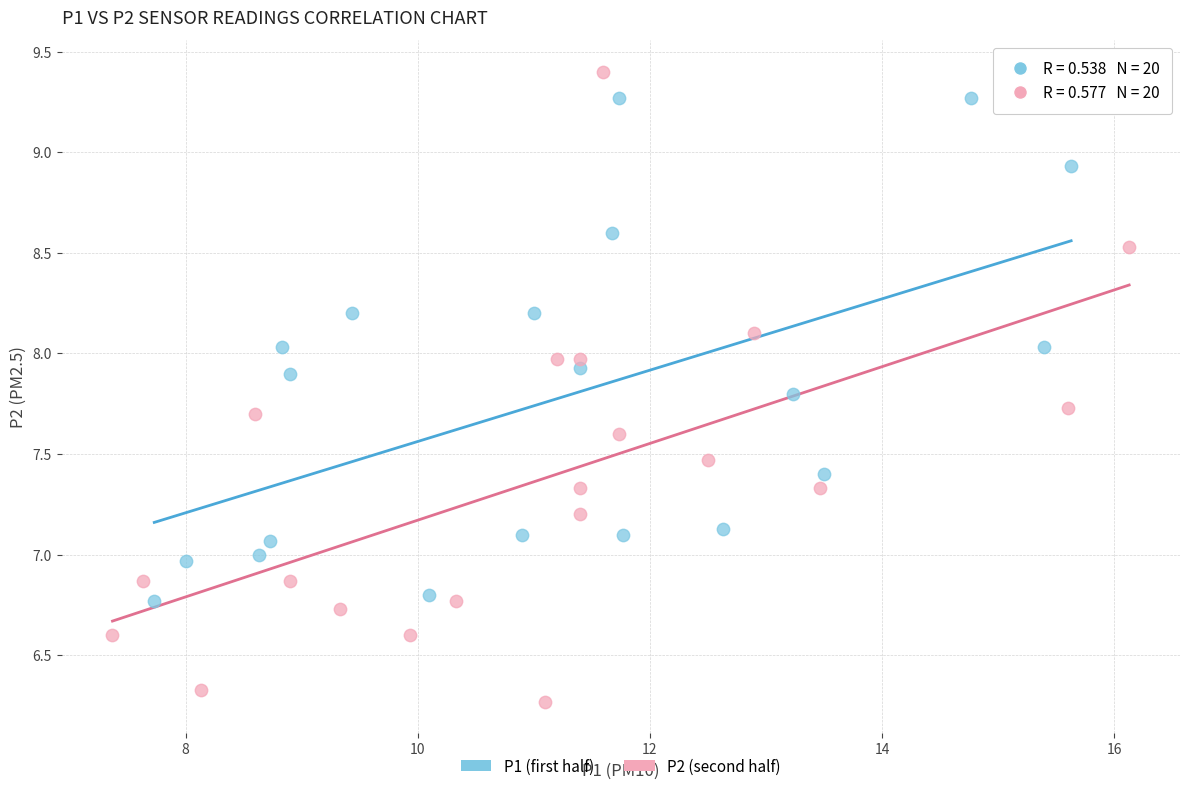

Which series has the widest spread of Y values?

P2 (second half)